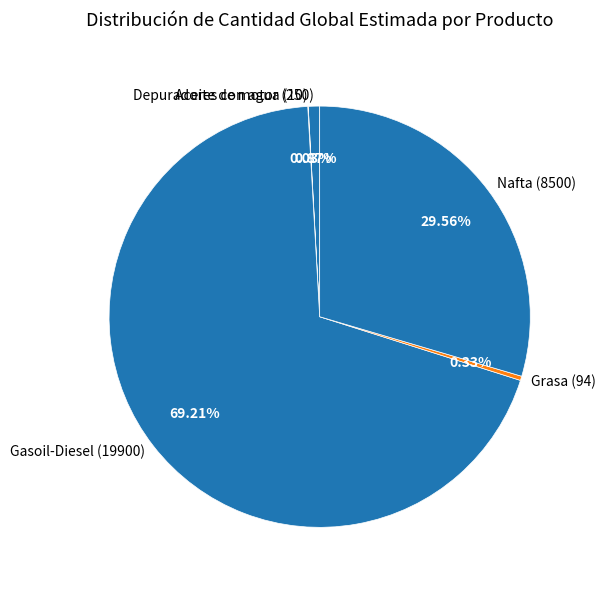

Is the sum of Grasa (94) and Nafta (8500) greater than half?

No